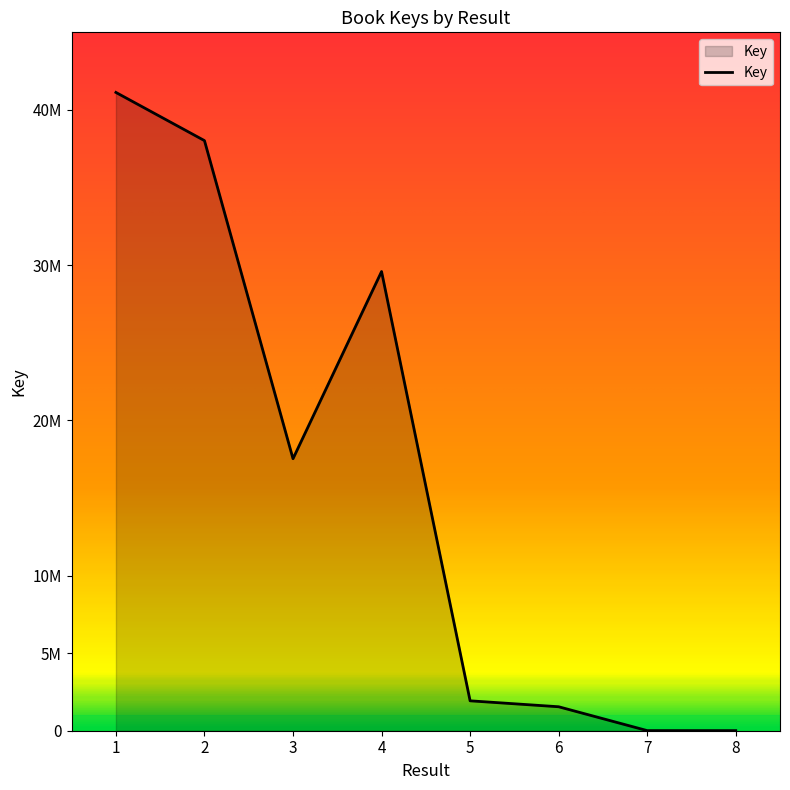

Which category has the highest value across all series?

1